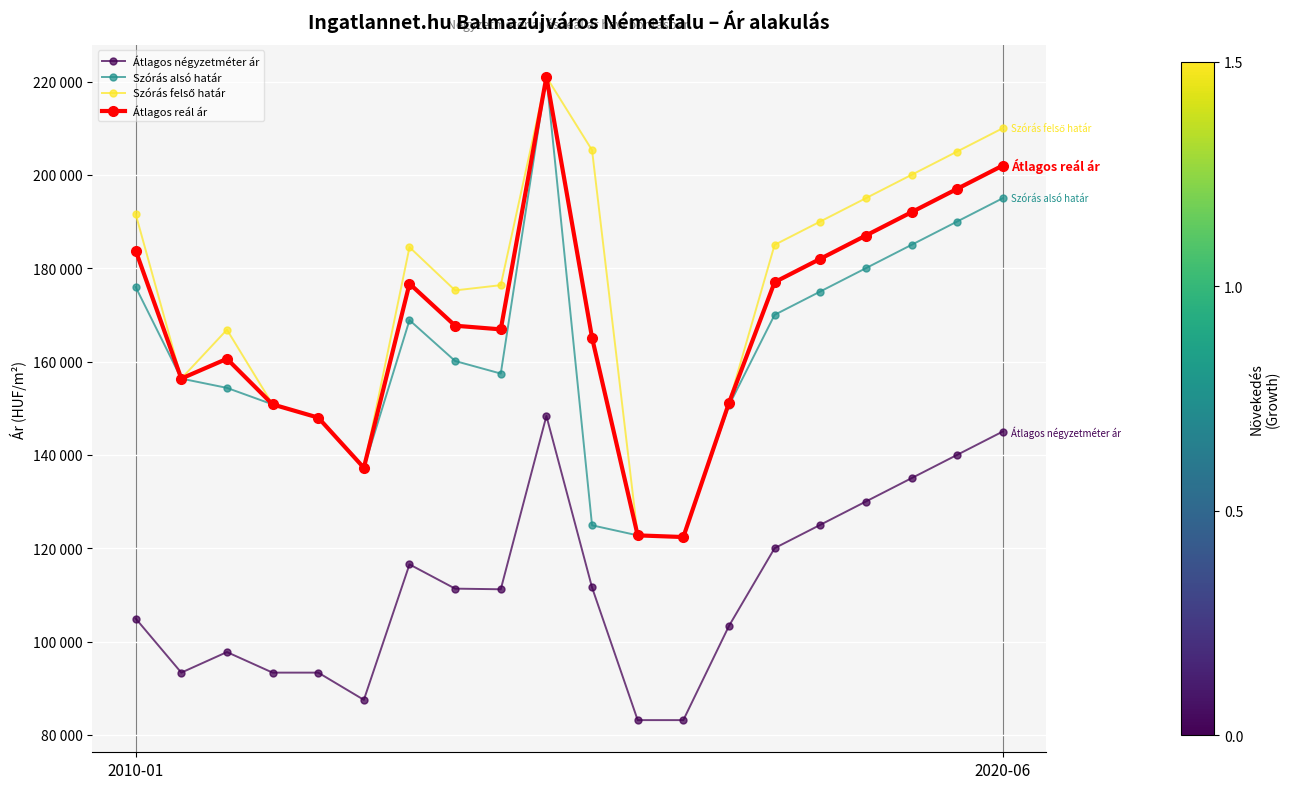

Is this an area chart (filled region under the line)?

No